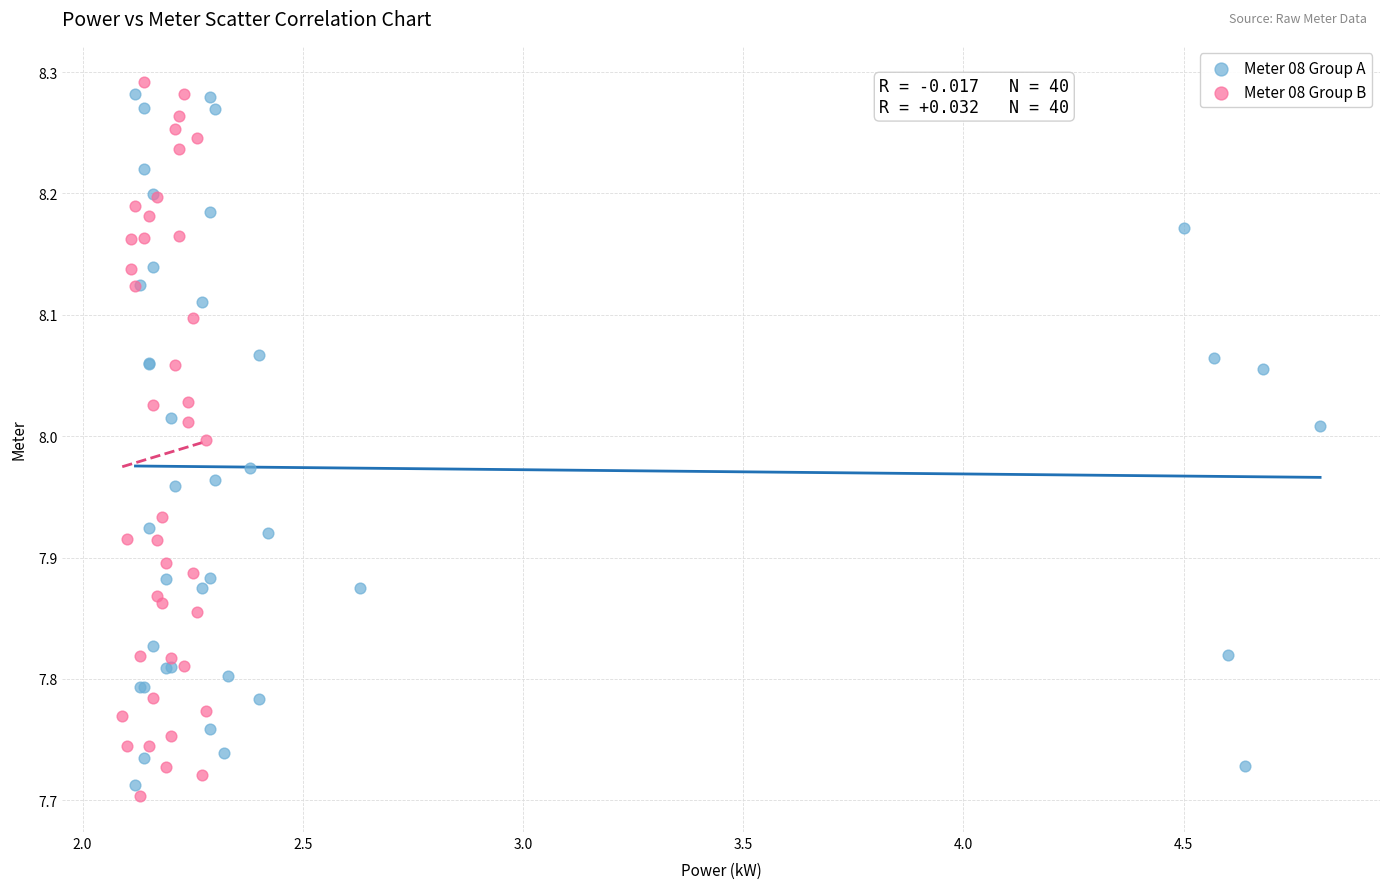

Which series reaches the maximum Y coordinate?

Meter 08 Group B